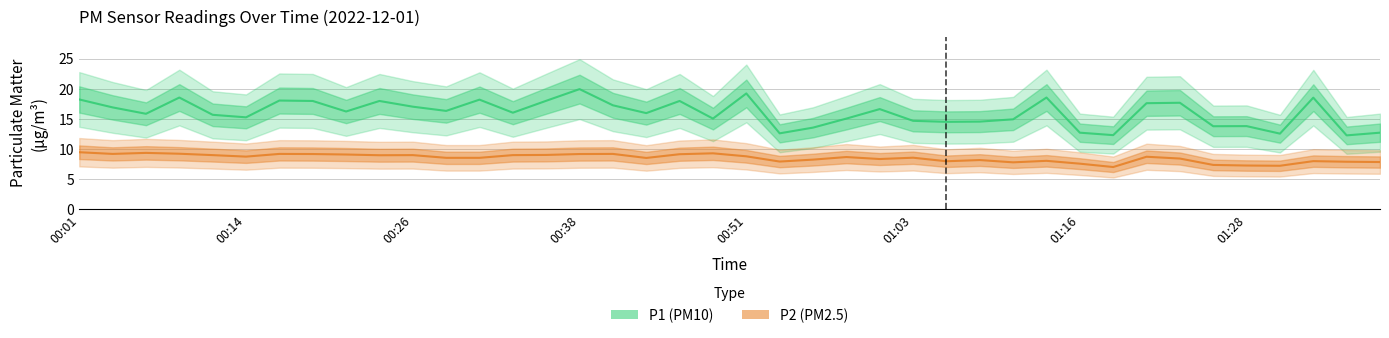

True or false: P2 (PM2.5) has a value of 8.5 at 12.

True